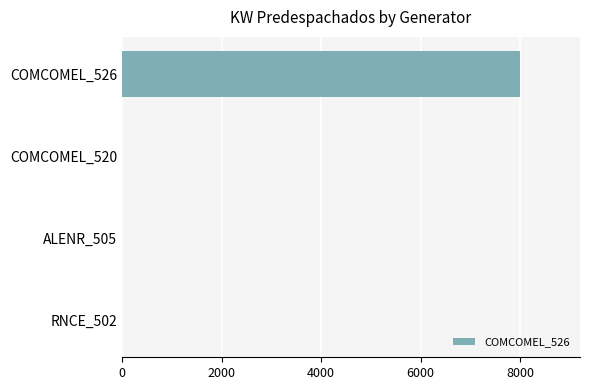

Does the chart contain stacked bars?

No